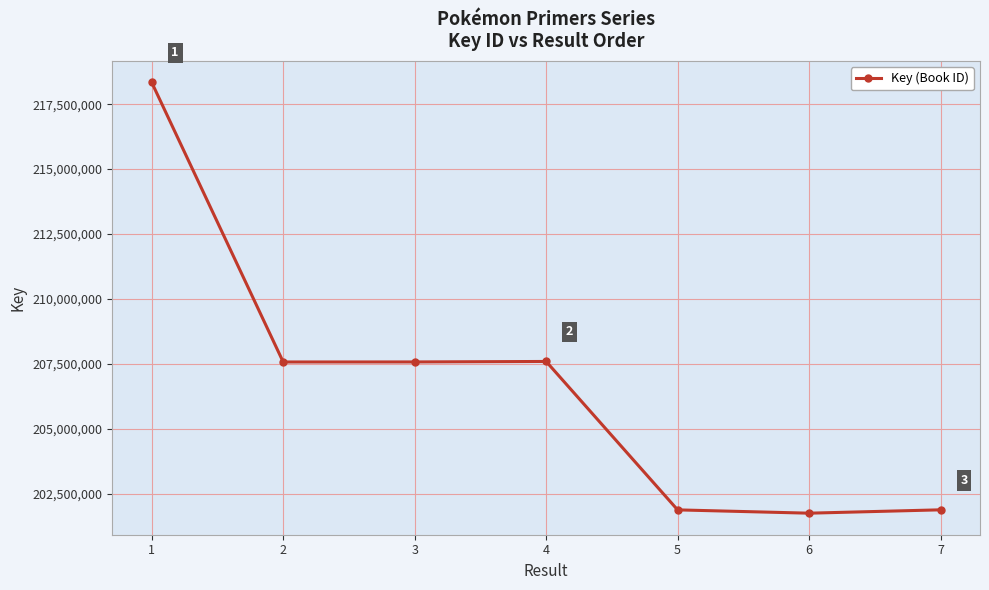

How many categories are shown in the chart?

7